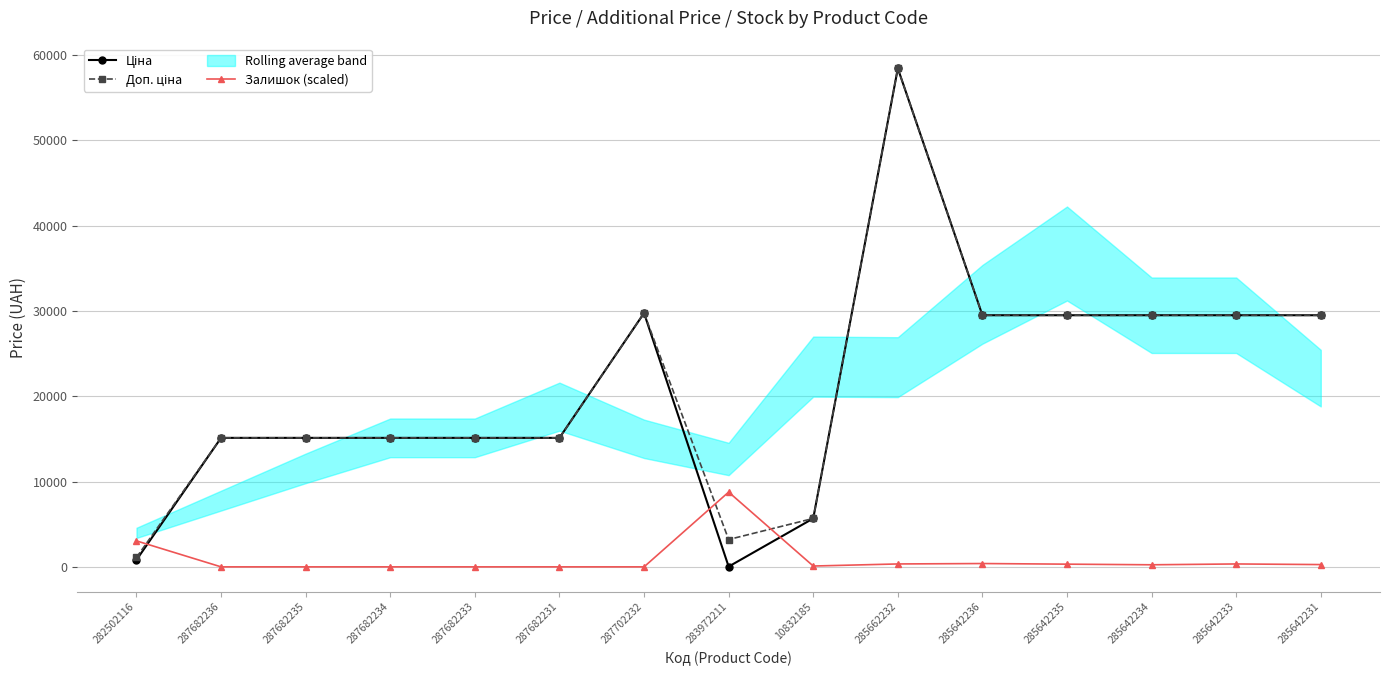

In Залишок (scaled), how many points are lower than both neighbors (excluding endpoints)?

2